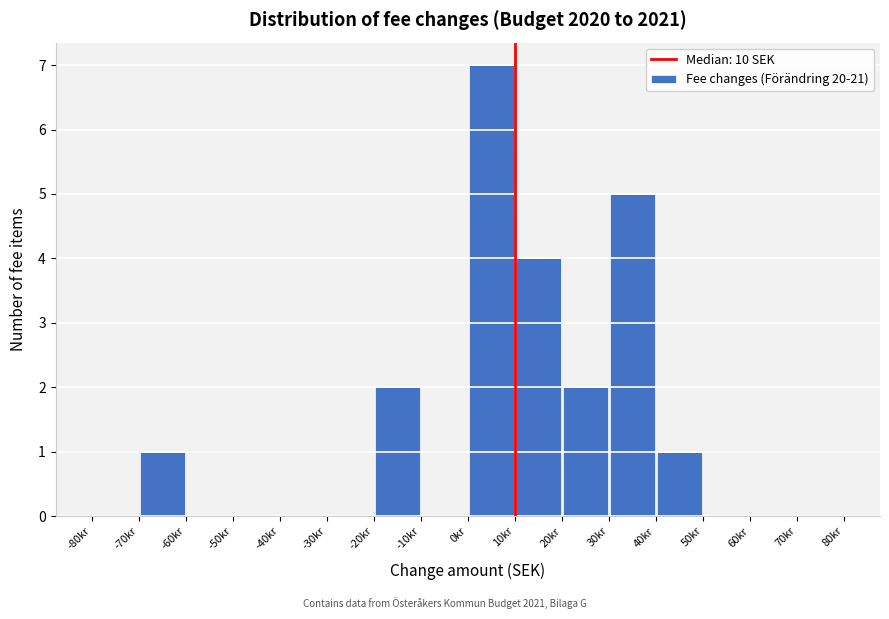

Reading left to right, transcribe this chart: for each bar, give the range it covers on the x-axis and its height. The values are not printed on the chart, so give them approximately, as read against the axis.

-80 to -70: 0
-70 to -60: 1
-60 to -50: 0
-50 to -40: 0
-40 to -30: 0
-30 to -20: 0
-20 to -10: 2
-10 to 0: 0
0 to 10: 7
10 to 20: 4
20 to 30: 2
30 to 40: 5
40 to 50: 1
50 to 60: 0
60 to 70: 0
70 to 80: 0